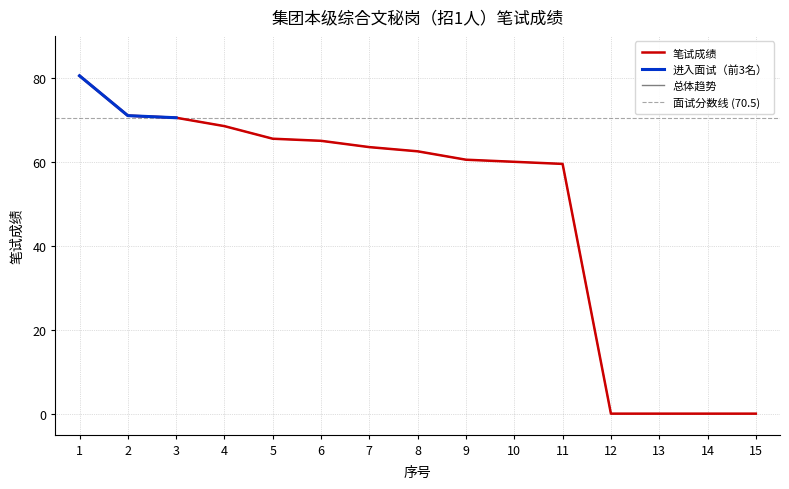

Reading right to left, list all the values displayed in this chart.

15=0.0	14=0.0	13=0.0	12=0.0	11=59.5	10=60.0	9=60.5	8=62.5	7=63.5	6=65.0	5=65.5	4=68.5	3=70.5	2=71.0	1=80.5